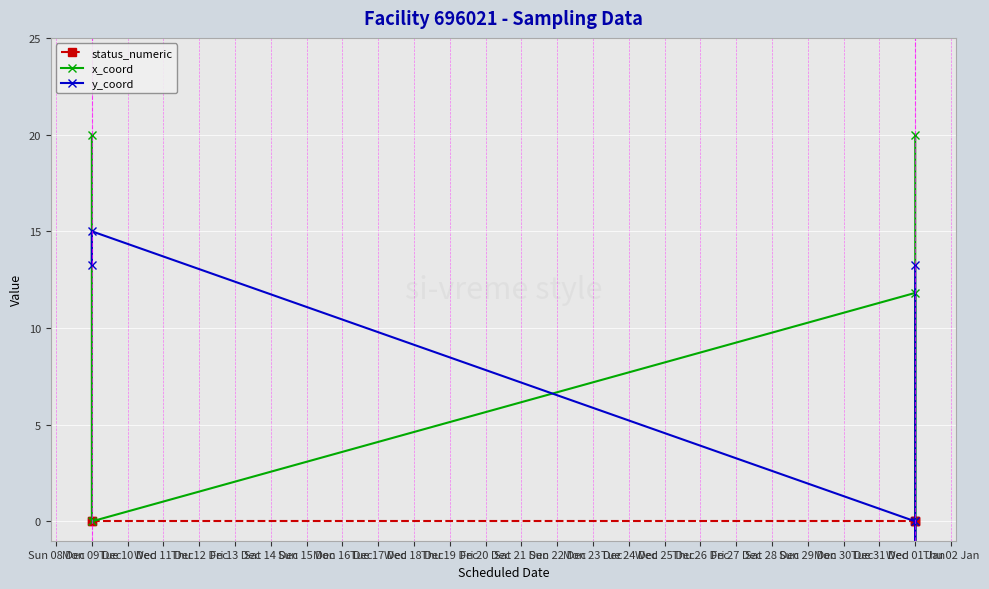

What is the greatest value displayed?

20.0